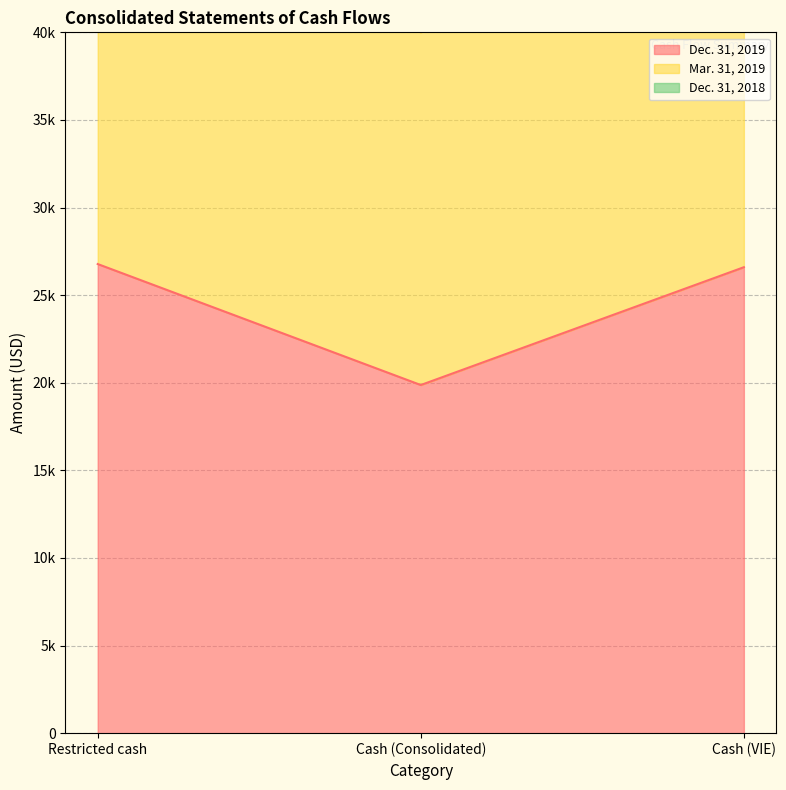

What is the label of the 1st point from the left?

Restricted cash